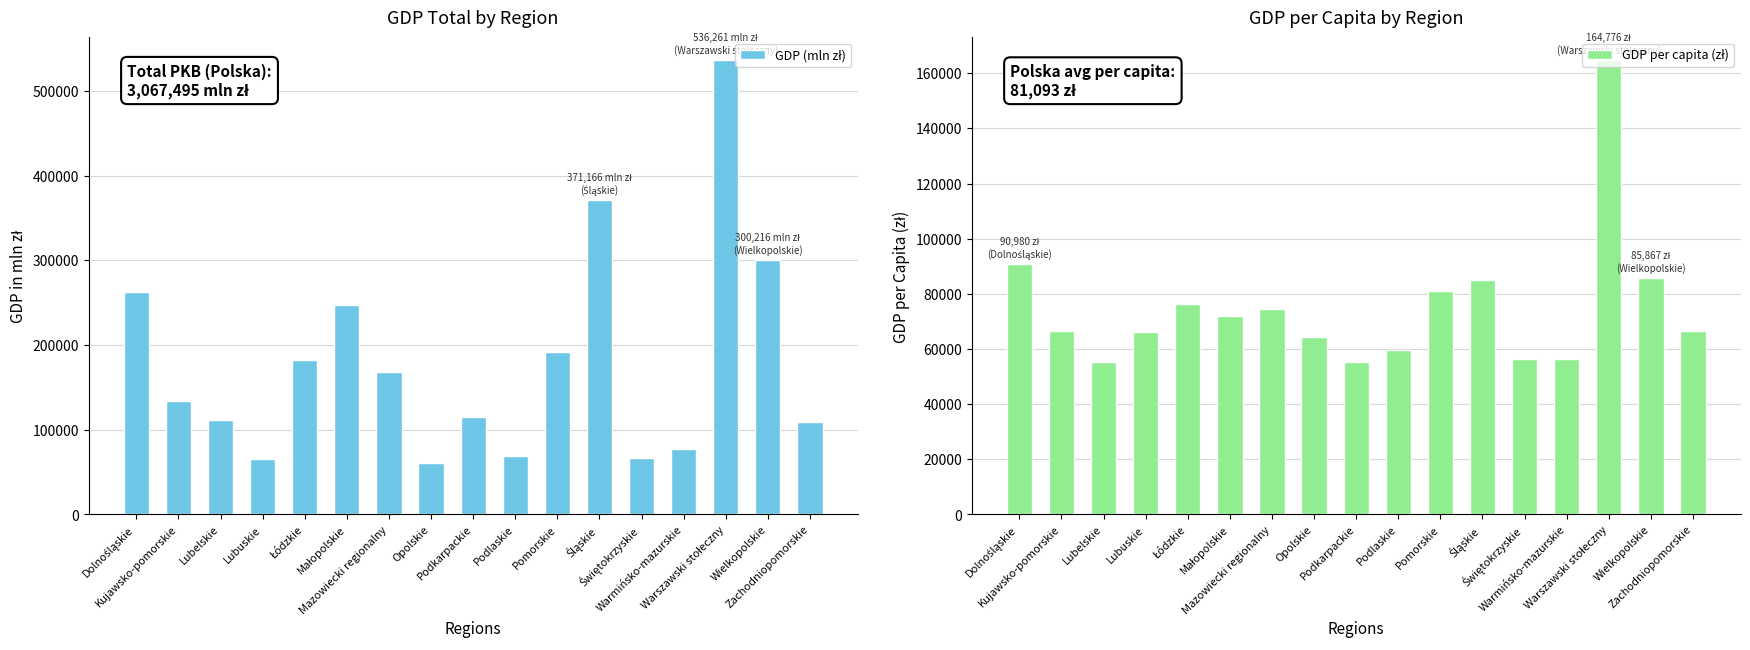

The GDP per capita (zł) series shows 59818 at Podlaskie. True or false?

True